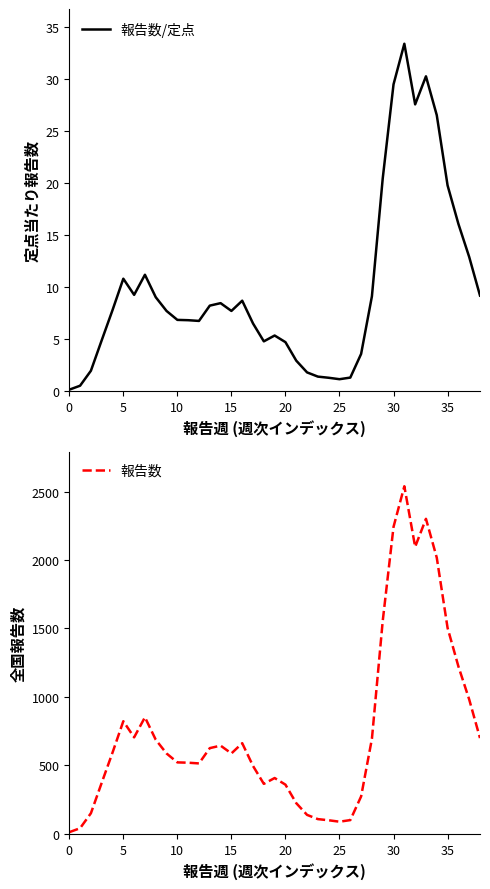

At which category does 報告数/定点 reach its first local peak?

5